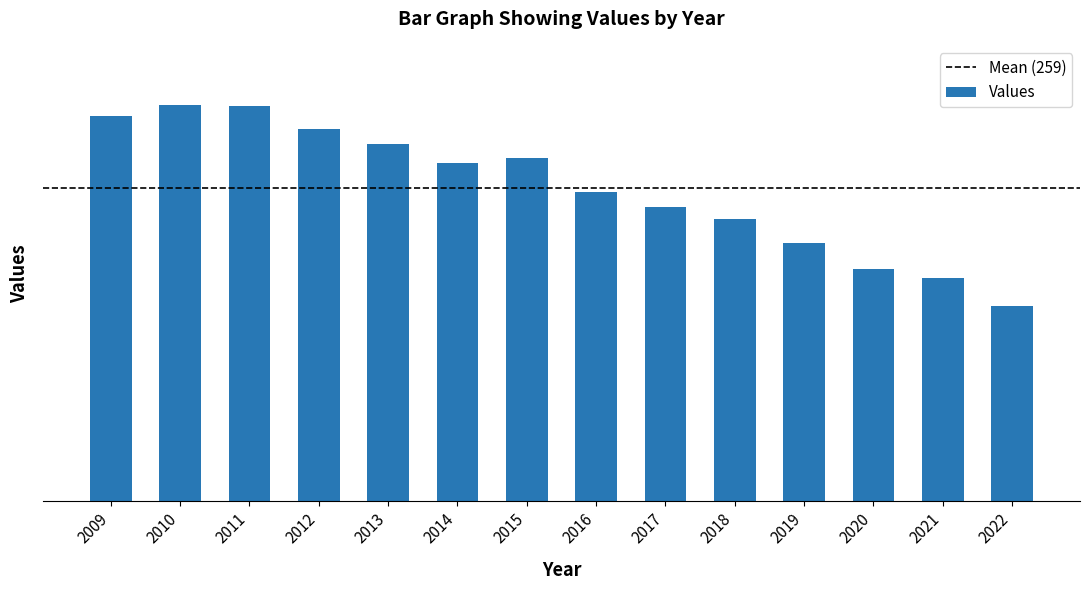

Are the bars horizontal?

No